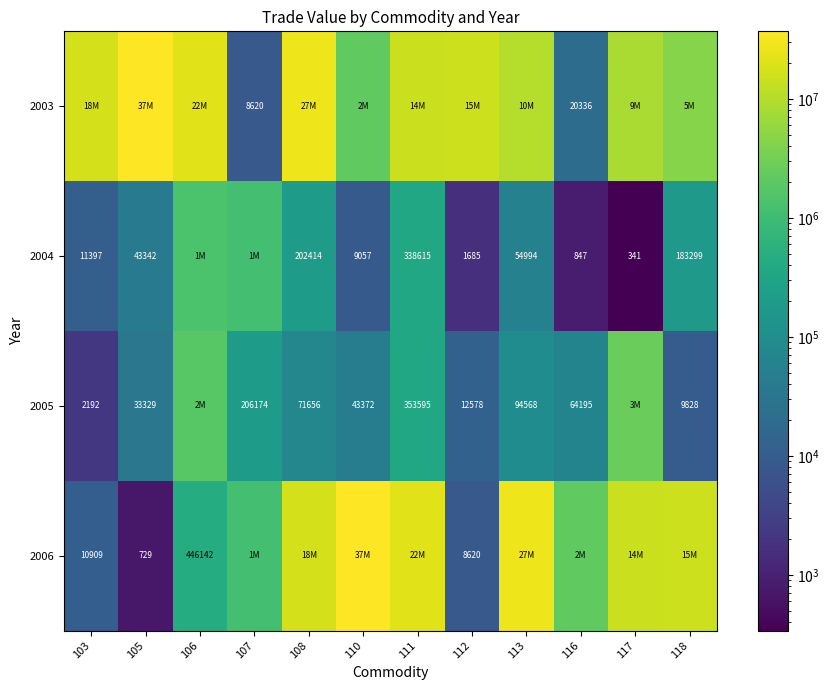

The 2005 series shows 49964 at 108. True or false?

False